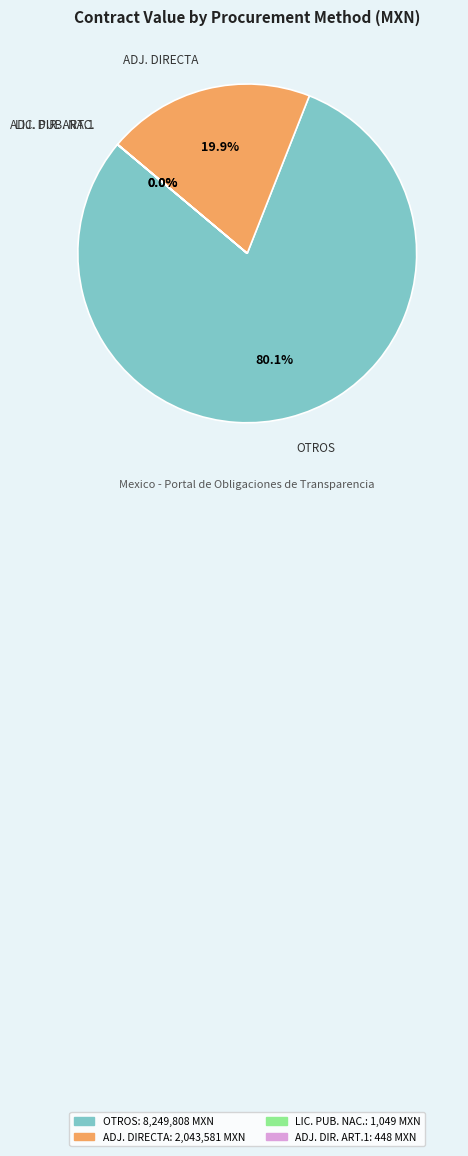

To the nearest percent, what portion does OTROS represent?

80%